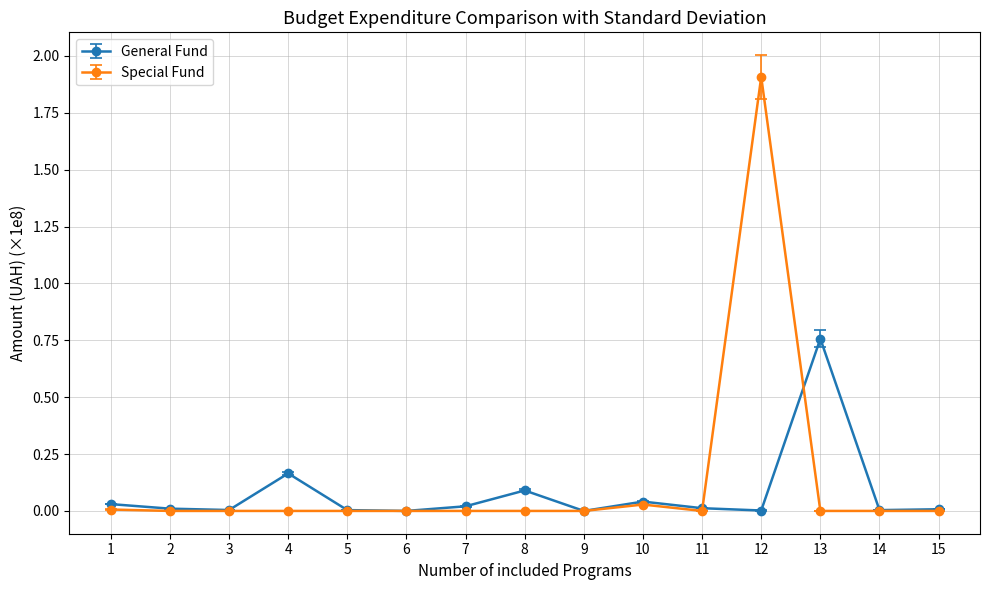

What is the maximum value for Special Fund?

1.9